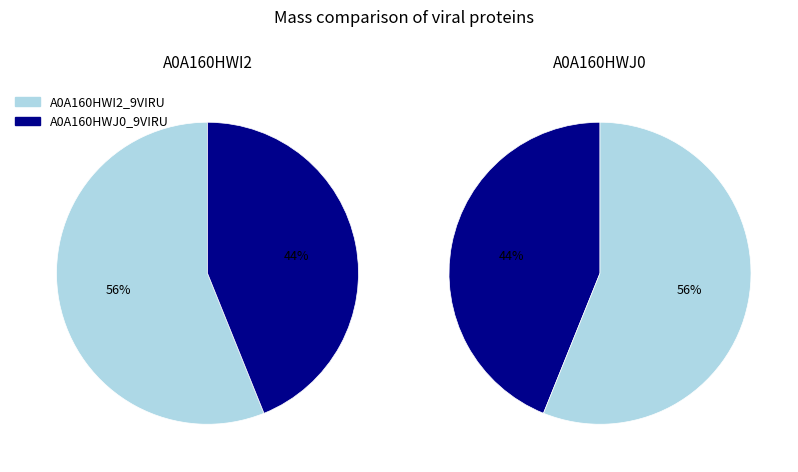

The A0A160HWJ0_9VIRU slice represents 30% of the pie. True or false?

False